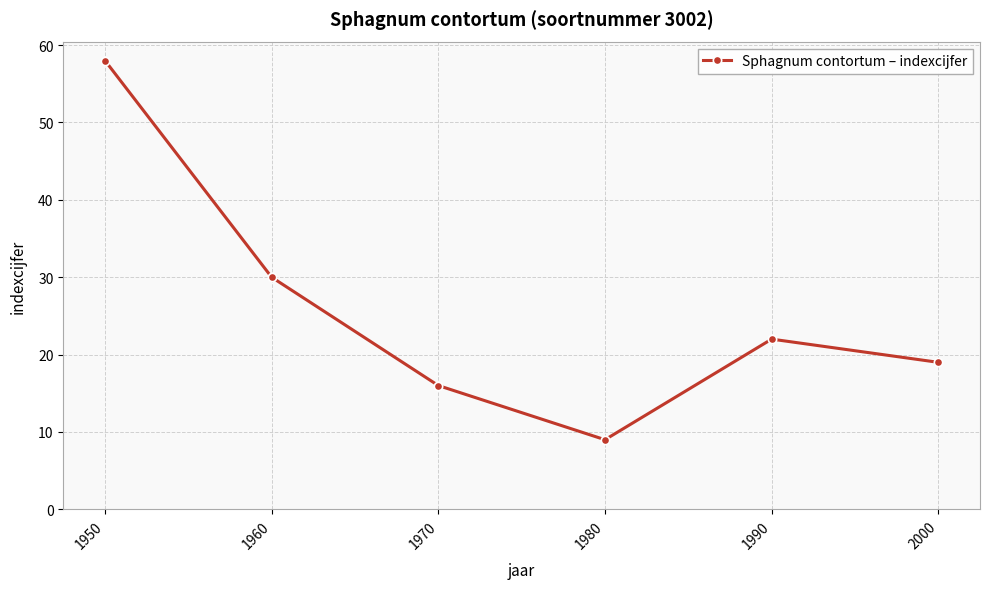

Between 2000 and 1960, which is larger?

1960